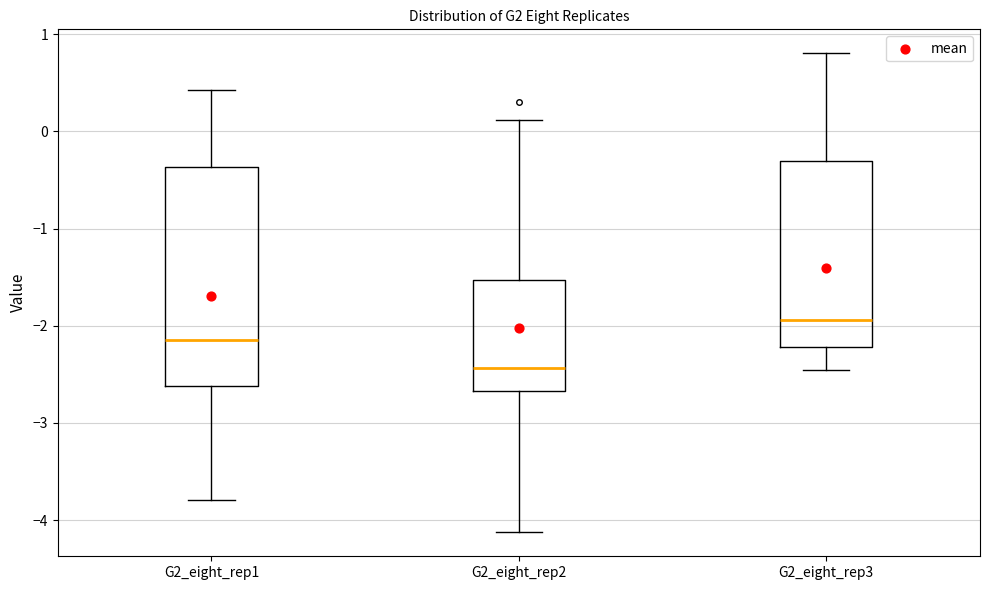

Comparing the boxes themselves (not the whiskers), which one is the tallest?

G2_eight_rep1